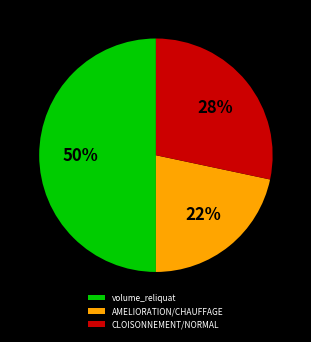

Is it true that AMELIORATION/CHAUFFAGE is 10% of the pie?

False